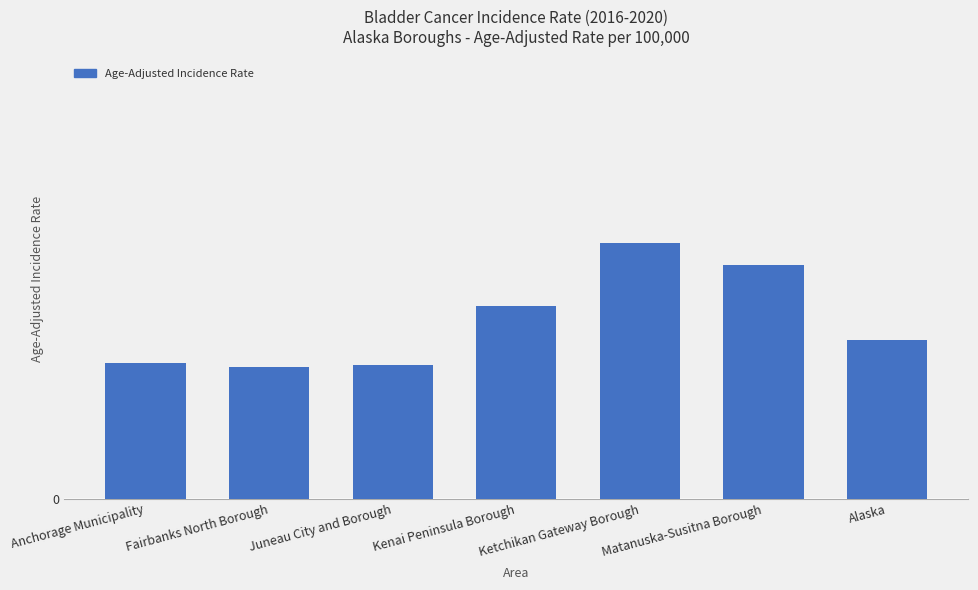

Reading left to right, extract all data points from this chart.

16.1	15.6	15.8	22.8	30.2	27.6	18.8